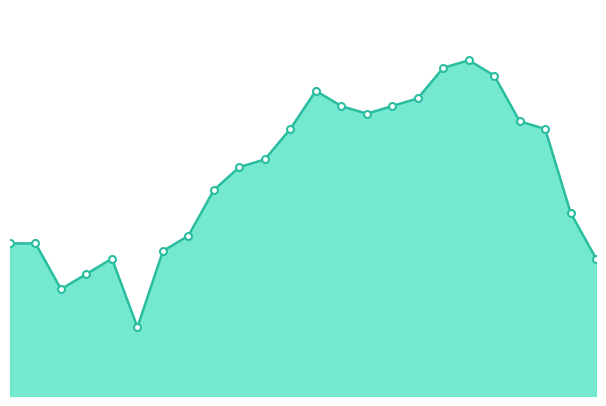

What is the average value?

29